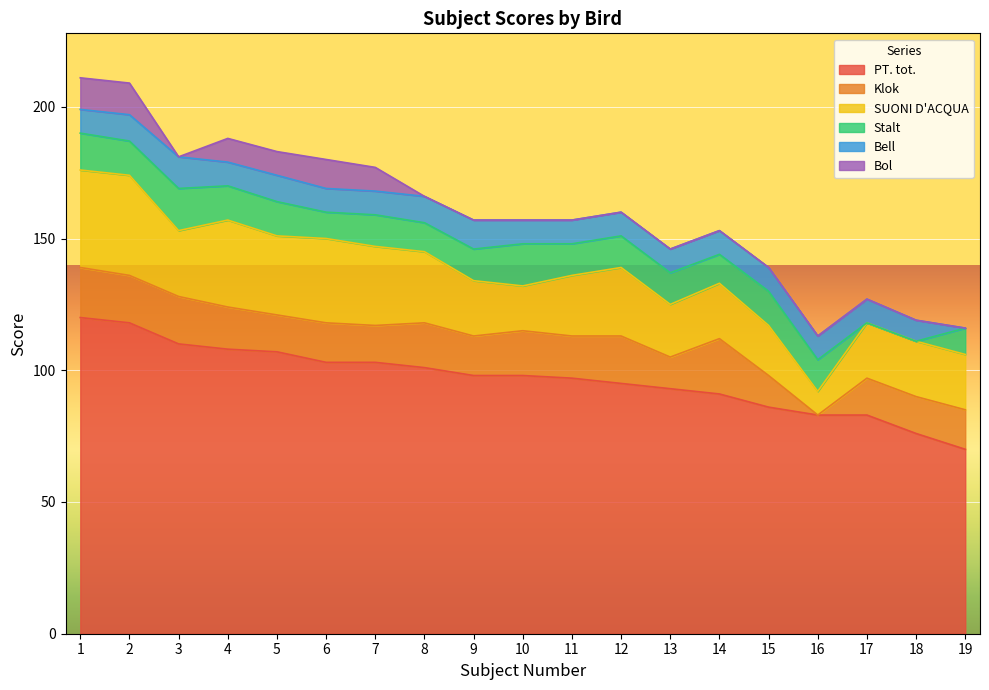

At which label is PT. tot. closest to 95?

12